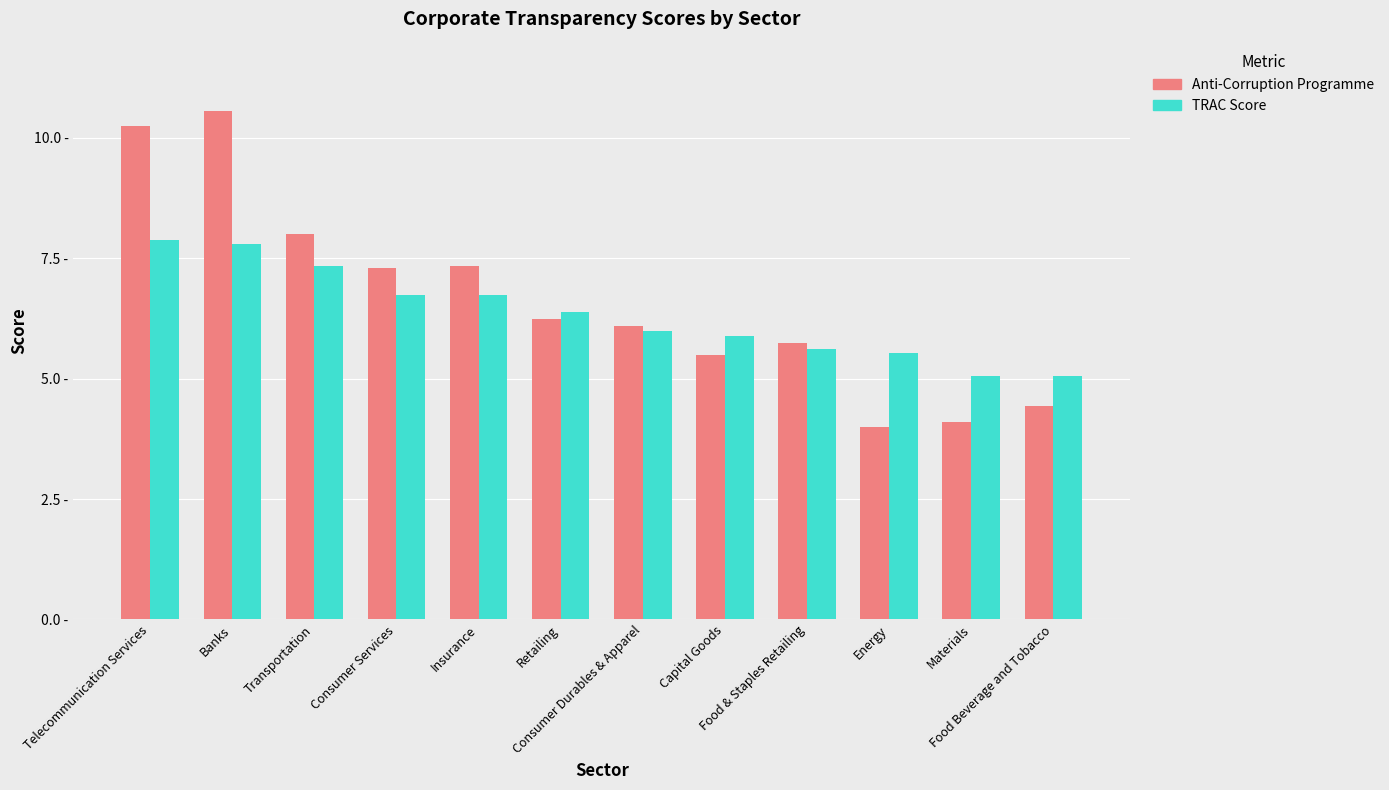

What are all the series names shown in the legend?

Anti-Corruption Programme, TRAC Score